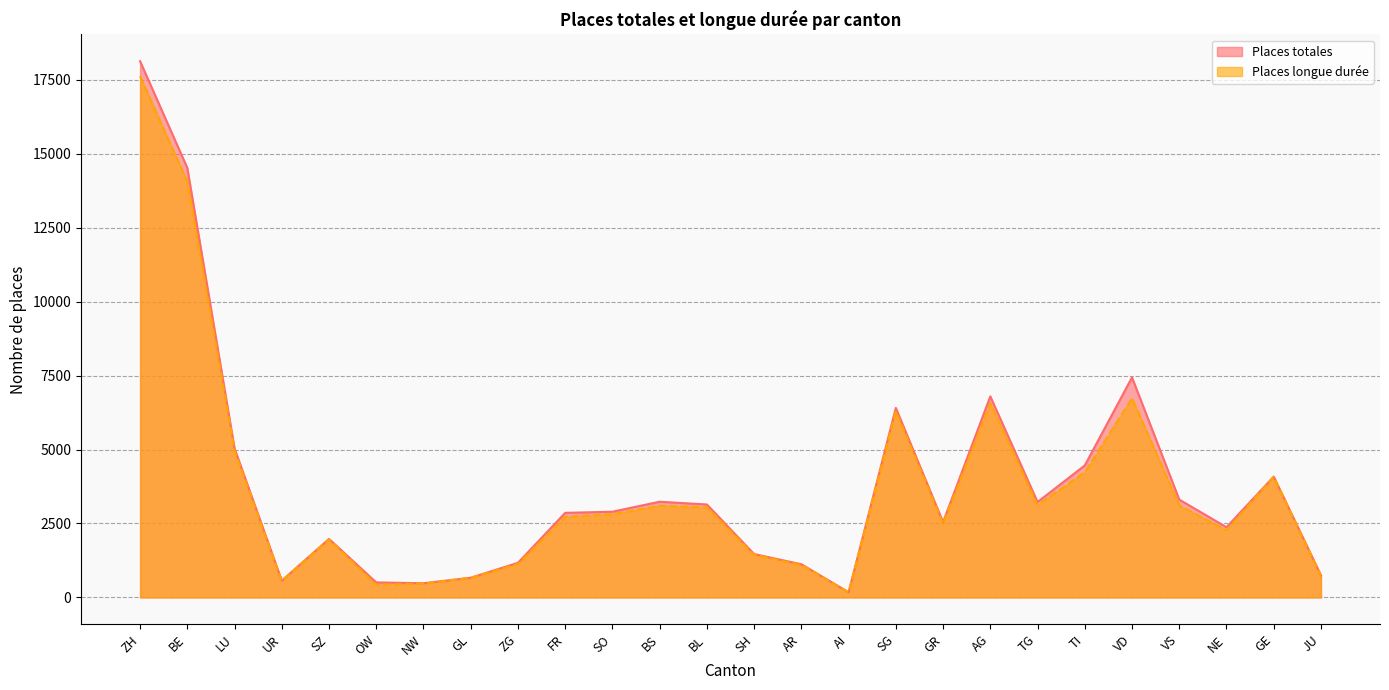

What is the sum of all Places longue durée values?

95899